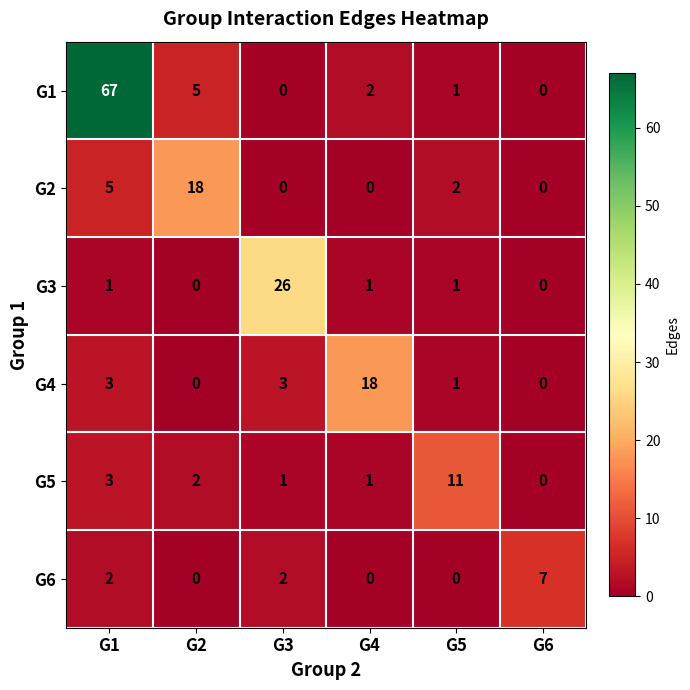

Which series has the largest range (max minus min)?

G1